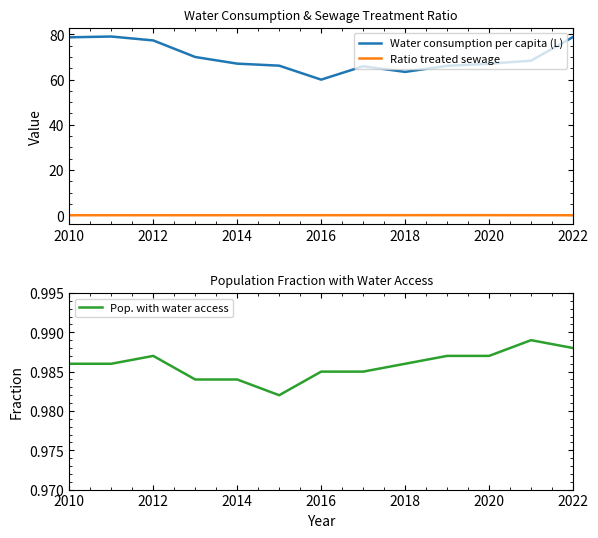

Is it true that Ratio treated sewage equals 0.0 at 2010?

True